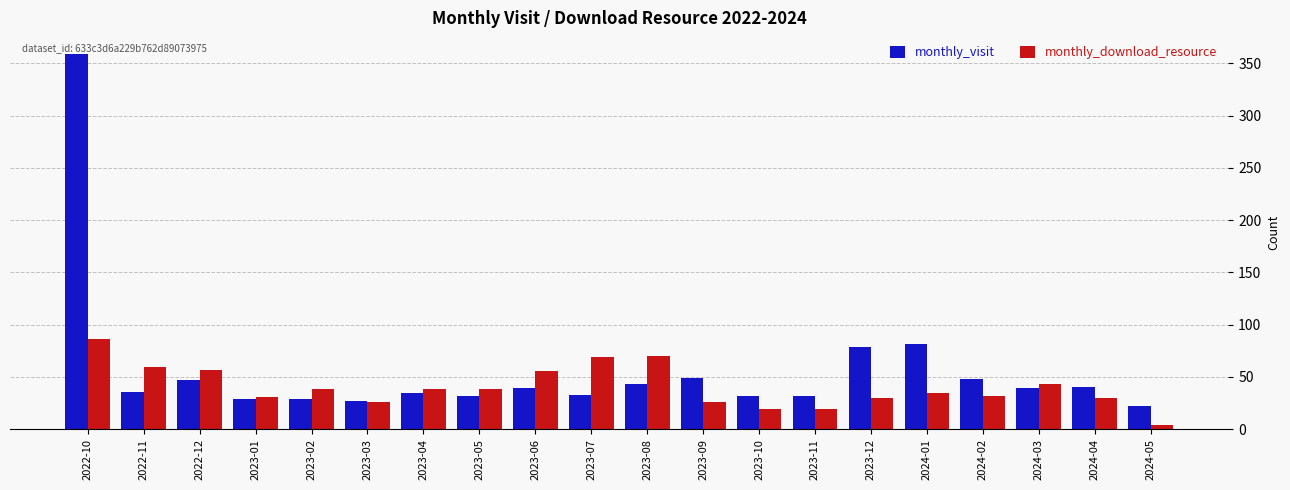

Which series has the widest spread of values?

monthly_visit